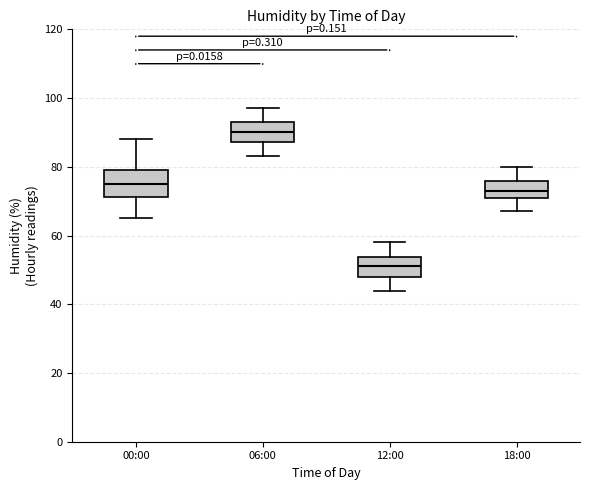

Reading left to right, read every box against the y-axis: the position of its median line, the range the box covers, and the ends of its whiskers. The values are not printed on the chart, so give them approximately, as read against the axis.

00:00: median 76, box 72 to 80, whiskers 66 to 88
06:00: median 90, box 88 to 94, whiskers 84 to 98
12:00: median 52, box 48 to 54, whiskers 44 to 58
18:00: median 74, box 72 to 76, whiskers 68 to 80